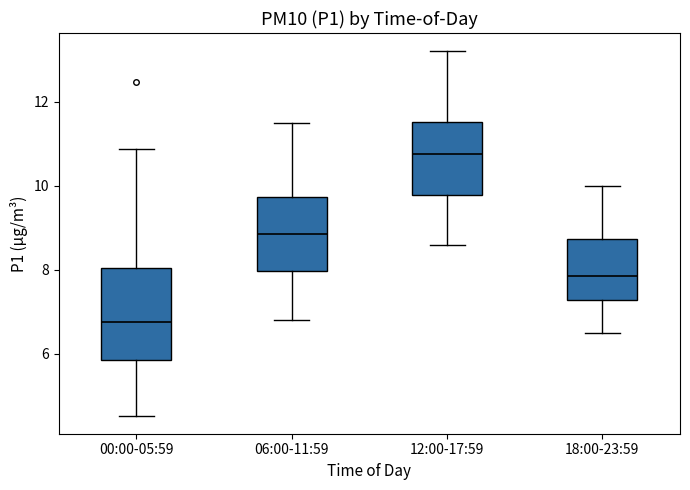

Where does the lower whisker of the box for 06:00-11:59 end on the y-axis? The values are not printed on the chart, so give them approximately, as read against the axis.

6.8